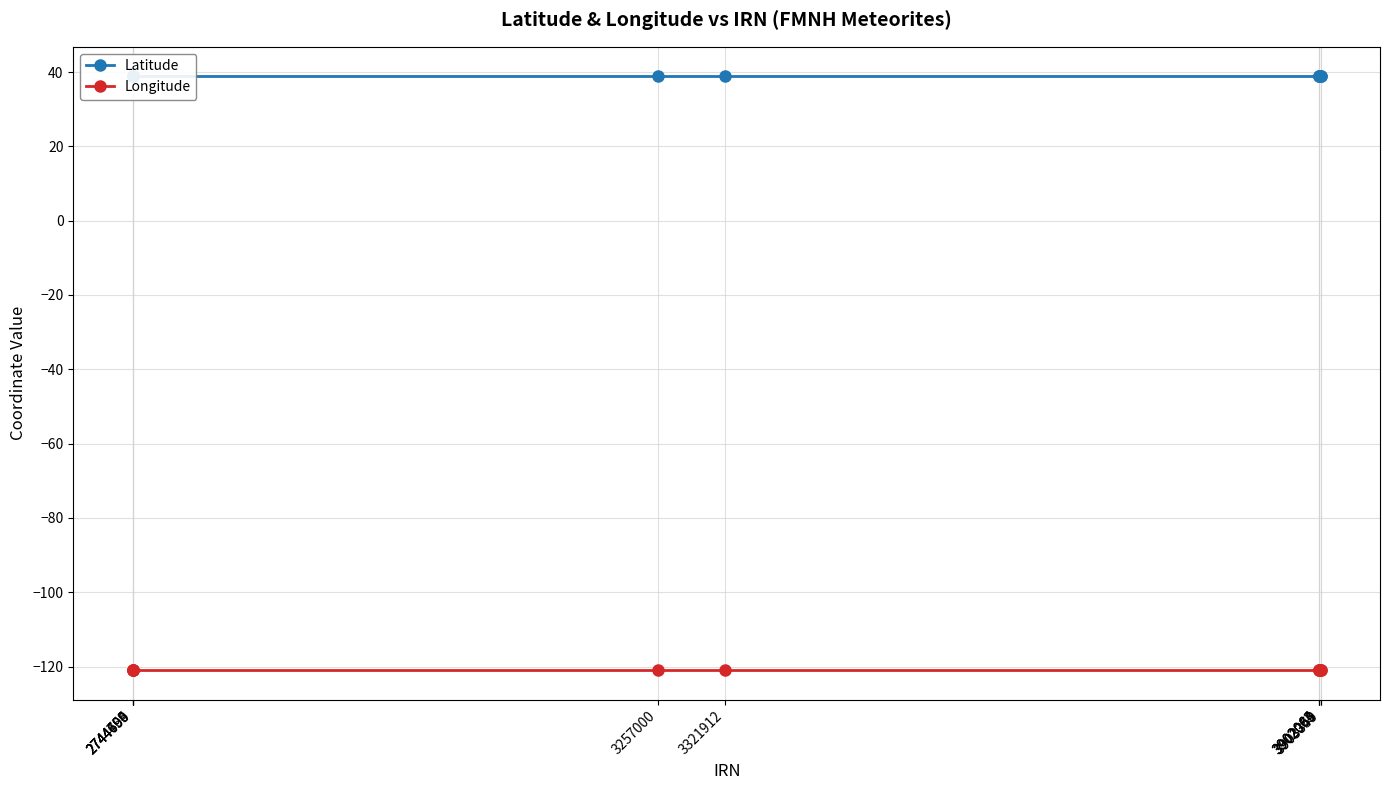

Rank the series at 3903350 from highest to lowest value.

Latitude, Longitude